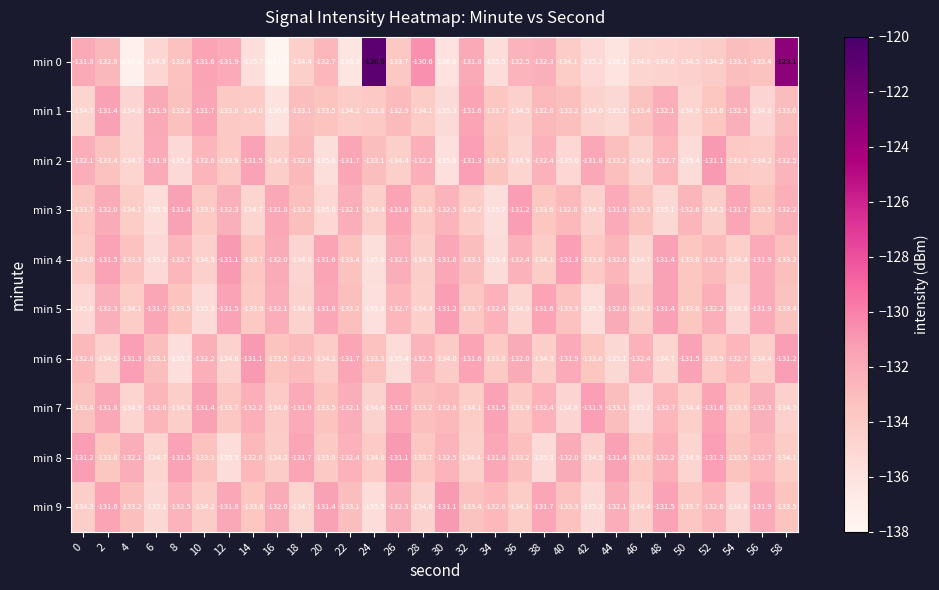

Which series has the widest spread of values?

min 0